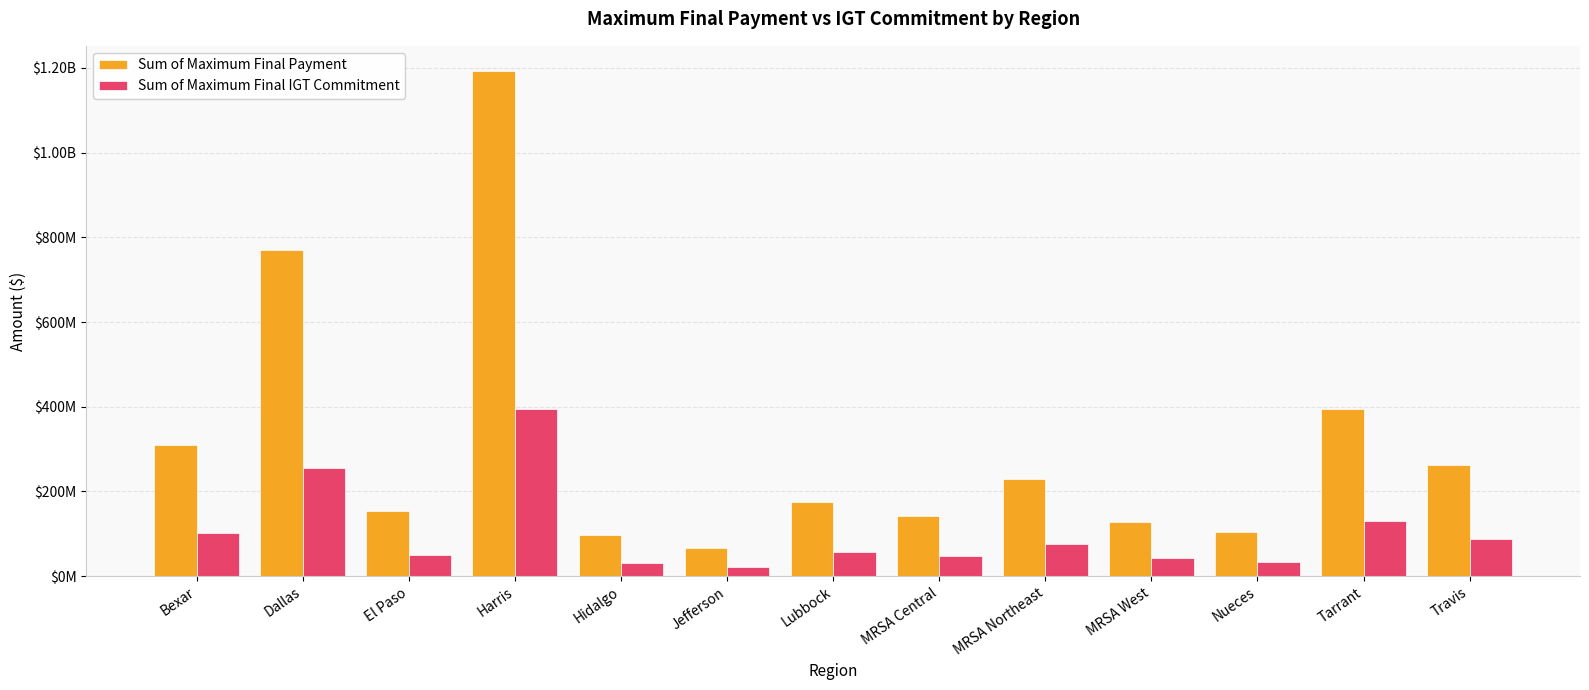

Are the bars grouped side by side (vs. stacked)?

Yes